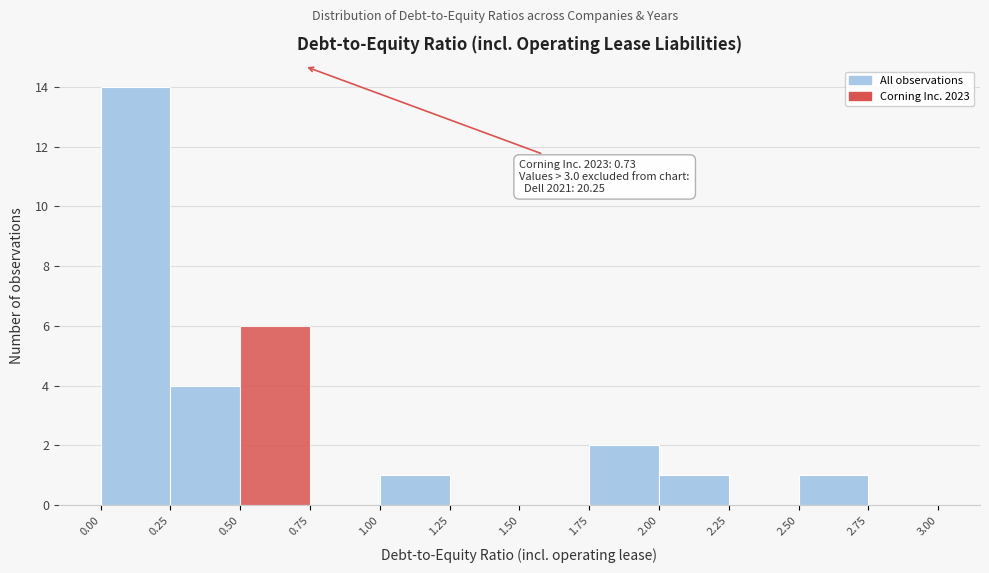

Over which range of the x-axis is the bar tallest?

0.00 to 0.25